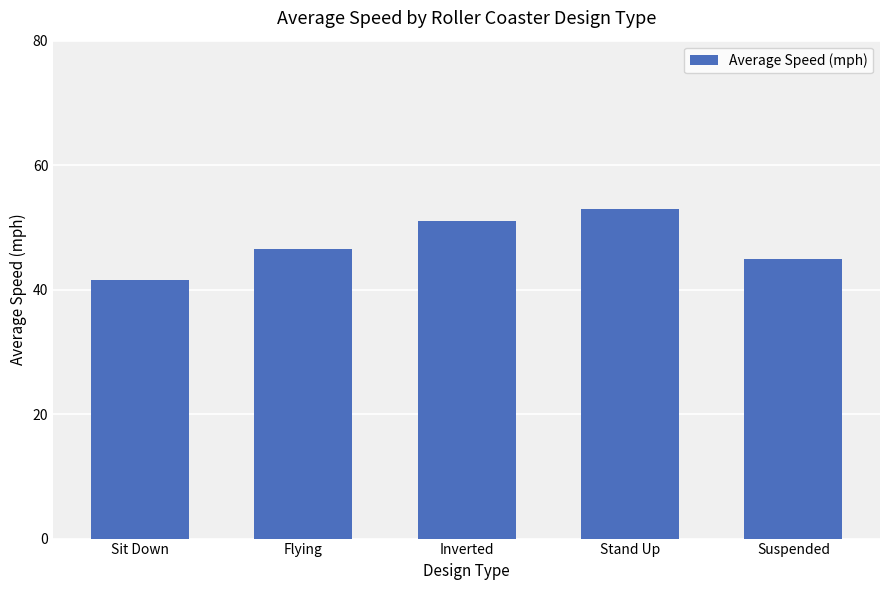

What is the difference between the second highest and minimum values?

9.5